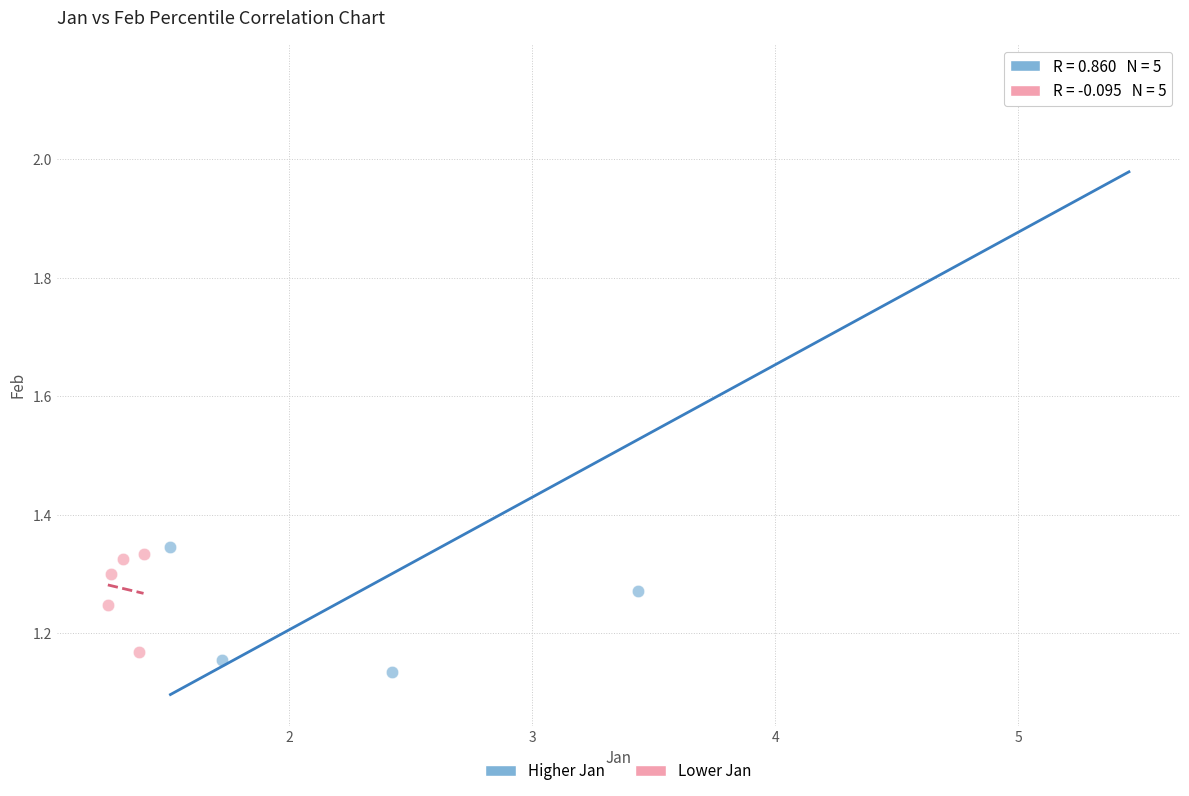

Which series has the largest Y range (max minus min)?

Higher Jan